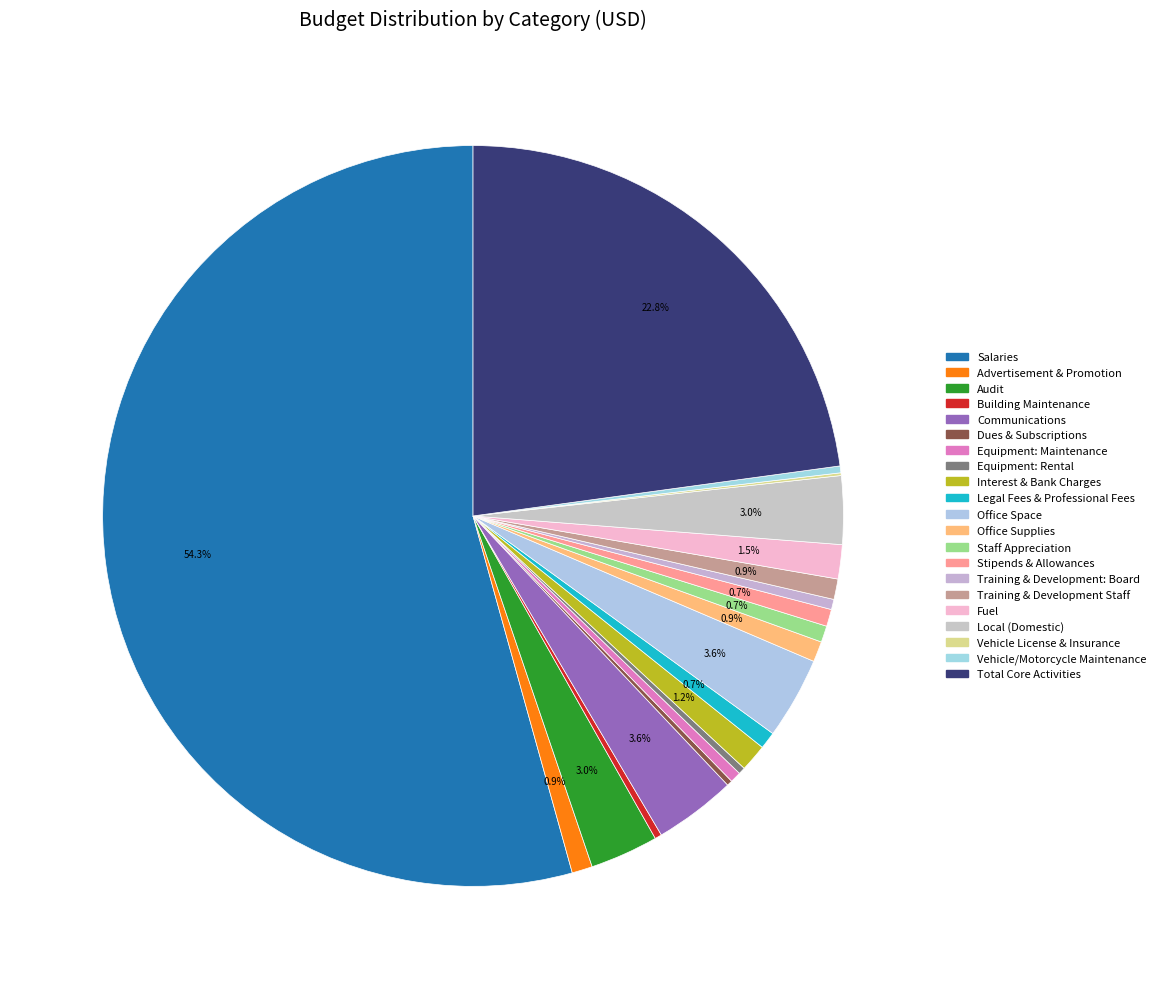

Which category has the smallest portion of the pie?

Vehicle License & Insurance